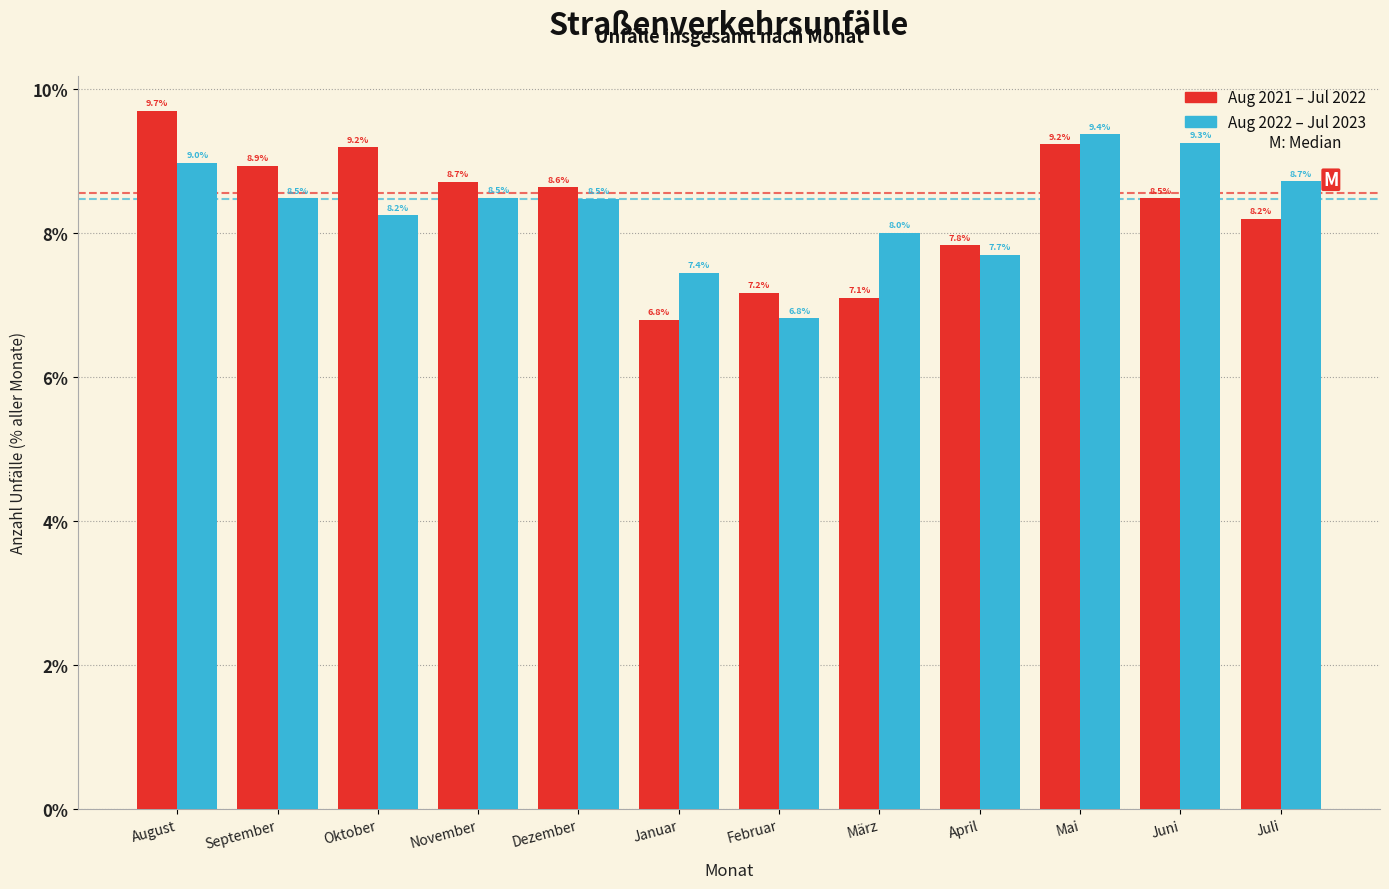

Reading right to left, what are all the values shown in this chart?

Aug 2021 – Jul 2022: 8.2	8.5	9.2	7.8	7.1	7.2	6.8	8.6	8.7	9.2	8.9	9.7
Aug 2022 – Jul 2023: 8.7	9.3	9.4	7.7	8.0	6.8	7.4	8.5	8.5	8.2	8.5	9.0